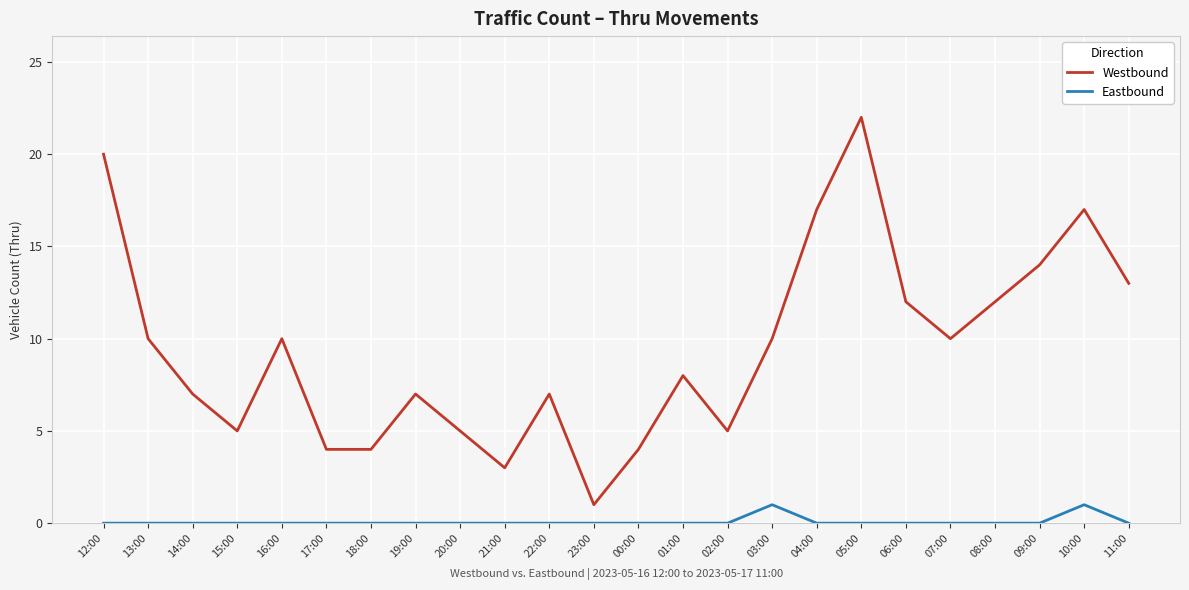

Which series changed the most between 23:00 and 08:00?

Westbound